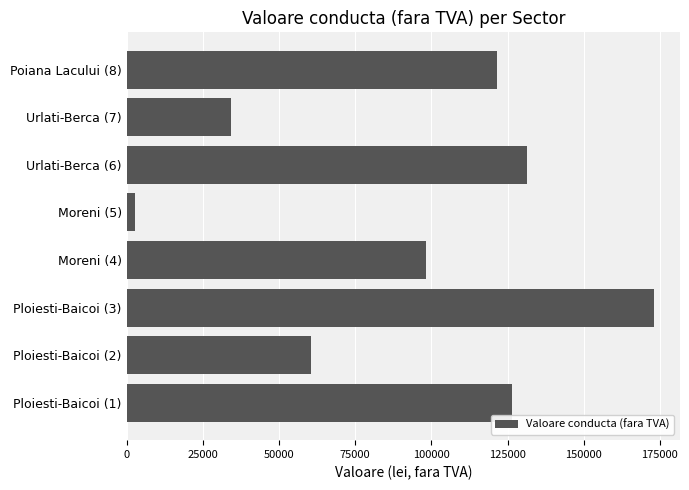

The value at Urlati-Berca (7) is 34383.2. True or false?

True